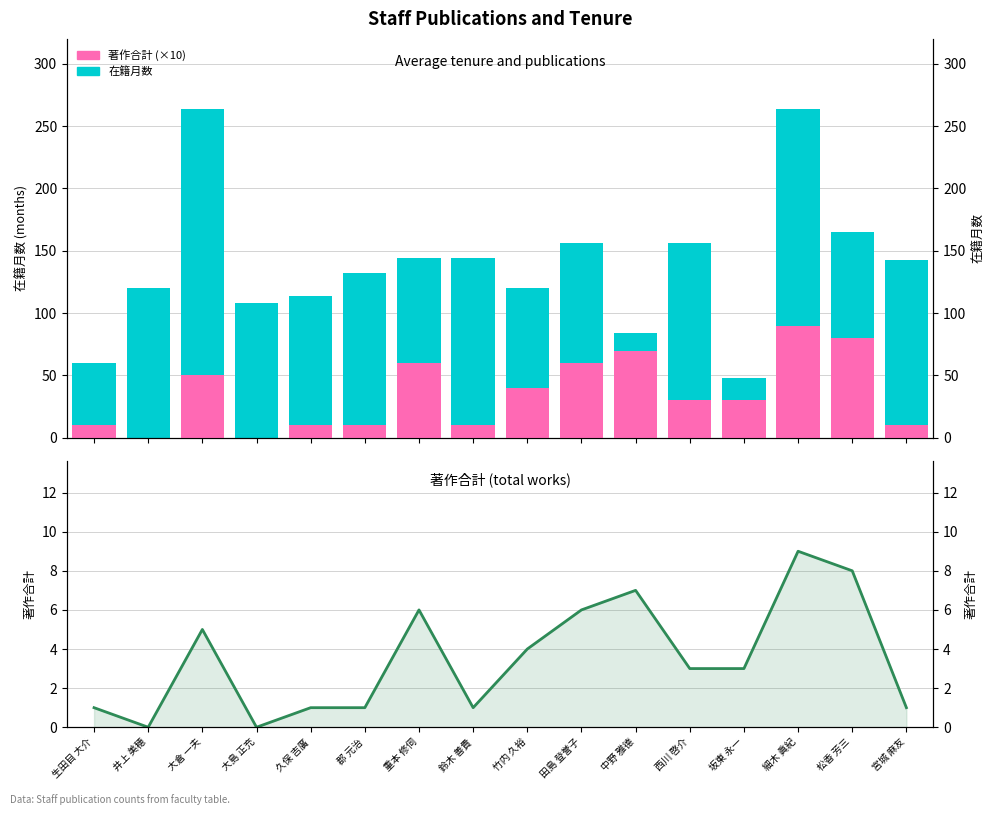

True or false: 著作合計 (×10) has a value of 10 at 鈴木 善貴.

True